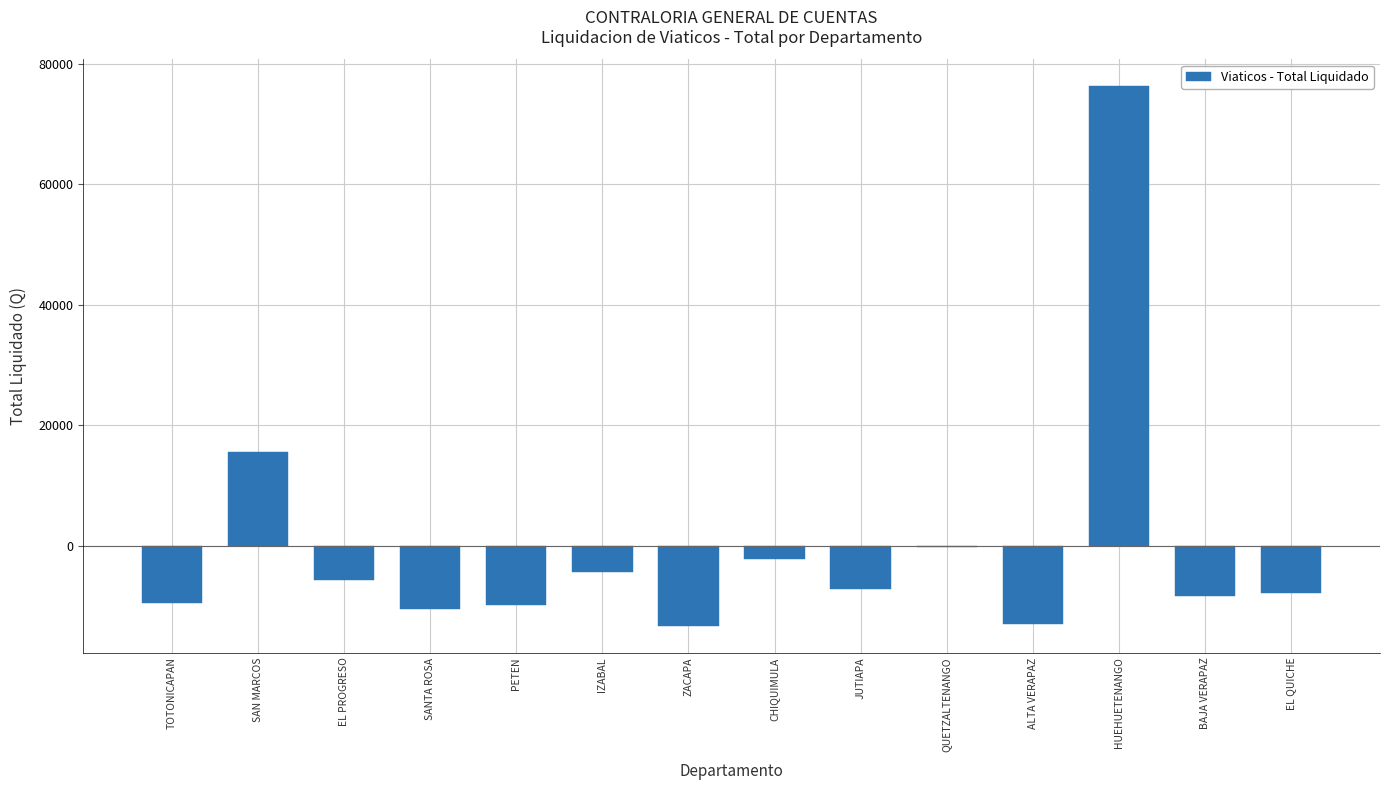

The chart shows a value of -13259.8 at ZACAPA. True or false?

True